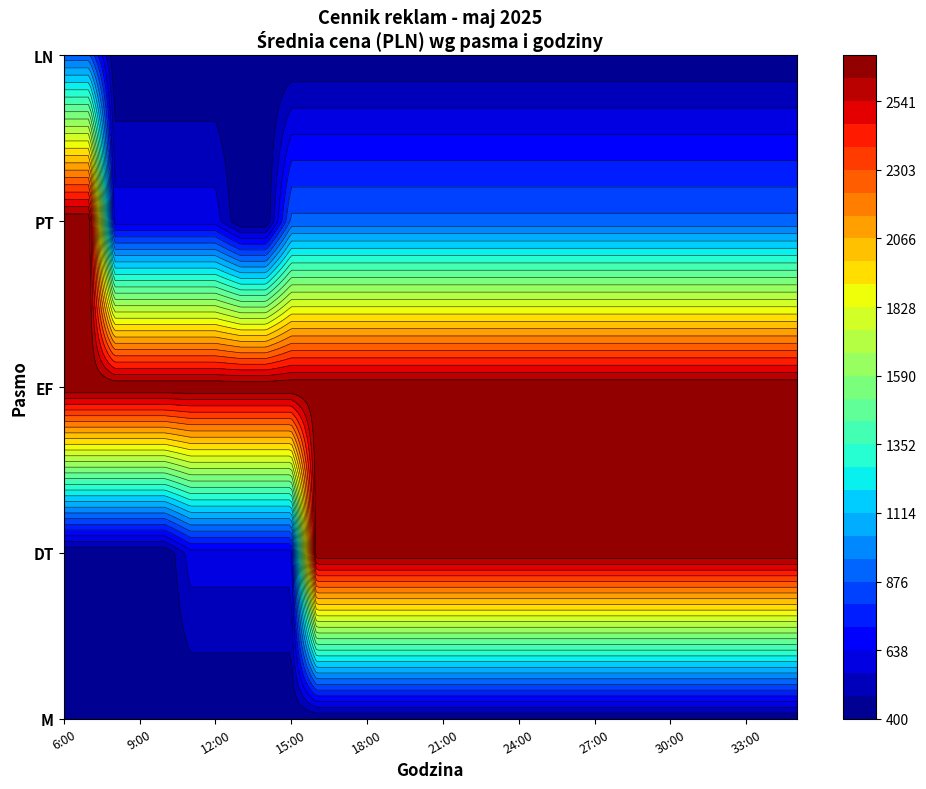

What is the sum of all EF values?

81000